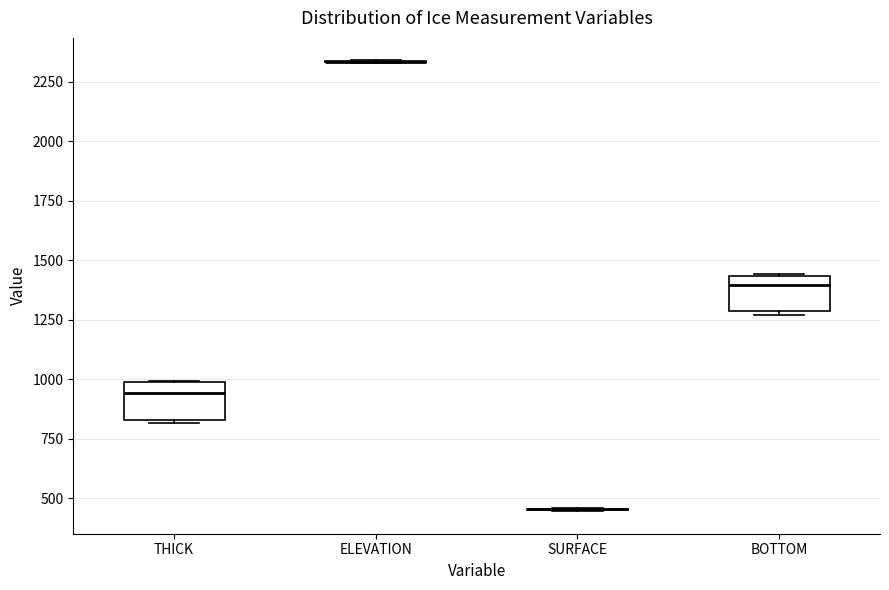

Reading left to right, transcribe this box plot: for each box, give where its median line is, the range the box spans, and where its two whiskers end, as read against the y-axis. The values are not printed on the chart, so give them approximately, as read against the axis.

THICK: median 950, box 850 to 1000, whiskers 800 to 1000
ELEVATION: box collapsed to a line at 2350, whiskers 2350 to 2350
SURFACE: box collapsed to a line at 450, whiskers 450 to 450
BOTTOM: median 1400, box 1300 to 1450, whiskers 1250 to 1450